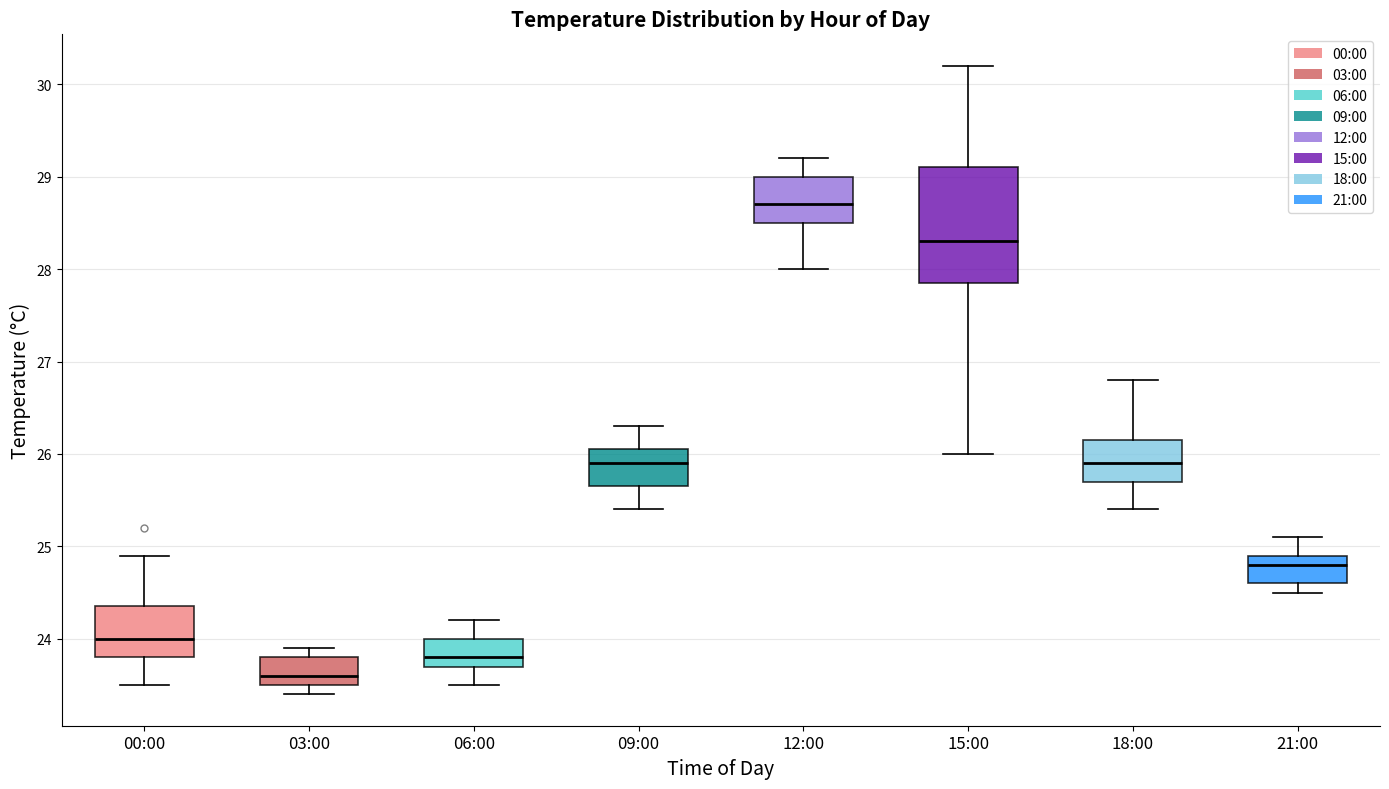

Reading left to right, transcribe this box plot: for each box, give where its median line is, the range the box spans, and where its two whiskers end, as read against the y-axis. The values are not printed on the chart, so give them approximately, as read against the axis.

00:00: median 24.0, box 23.8 to 24.4, whiskers 23.5 to 24.9
03:00: median 23.6, box 23.5 to 23.8, whiskers 23.4 to 23.9
06:00: median 23.8, box 23.7 to 24.0, whiskers 23.5 to 24.2
09:00: median 25.9, box 25.7 to 26.1, whiskers 25.4 to 26.3
12:00: median 28.7, box 28.5 to 29.0, whiskers 28.0 to 29.2
15:00: median 28.3, box 27.9 to 29.1, whiskers 26.0 to 30.2
18:00: median 25.9, box 25.7 to 26.2, whiskers 25.4 to 26.8
21:00: median 24.8, box 24.6 to 24.9, whiskers 24.5 to 25.1